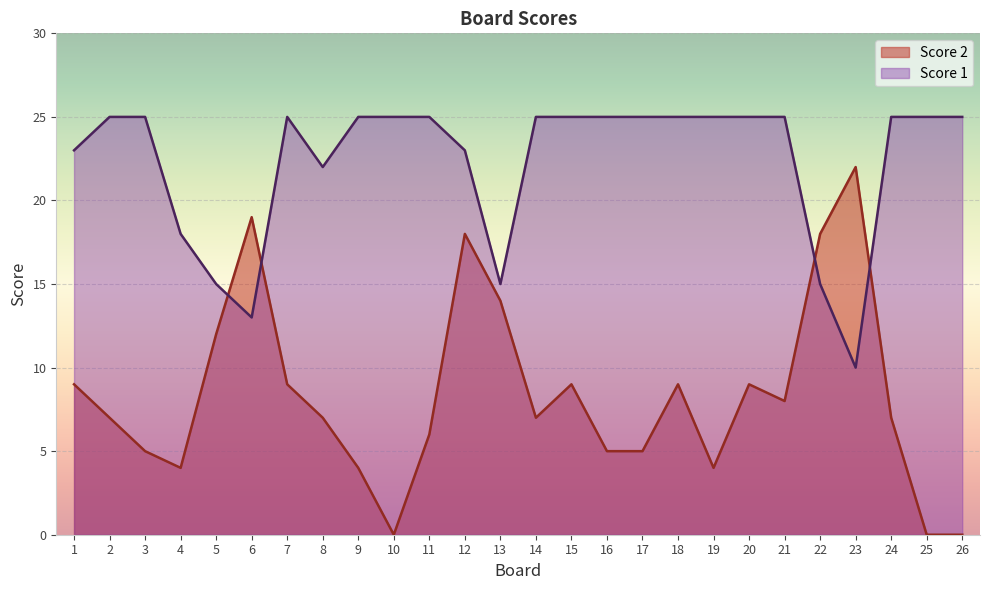

Reading right to left, transcribe all the data shown in this chart.

Score 1: 26=25	25=25	24=25	23=10	22=15	21=25	20=25	19=25	18=25	17=25	16=25	15=25	14=25	13=15	12=23	11=25	10=25	9=25	8=22	7=25	6=13	5=15	4=18	3=25	2=25	1=23
Score 2: 26=0	25=0	24=7	23=22	22=18	21=8	20=9	19=4	18=9	17=5	16=5	15=9	14=7	13=14	12=18	11=6	10=0	9=4	8=7	7=9	6=19	5=12	4=4	3=5	2=7	1=9